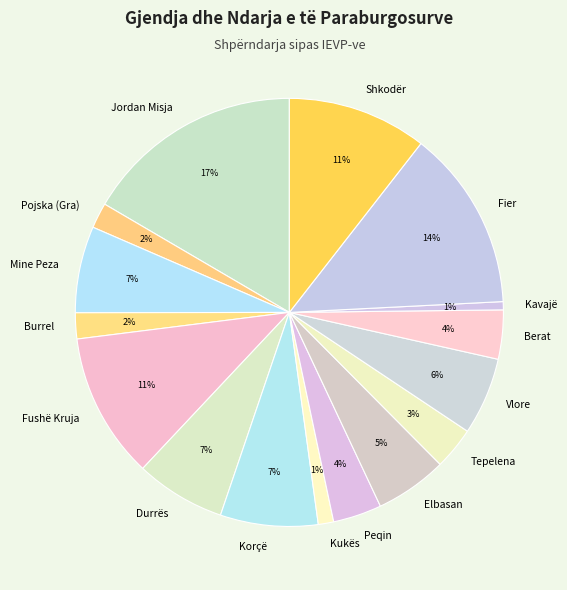

To the nearest percent, what is the difference between the largest and smallest slice percentages?

16%